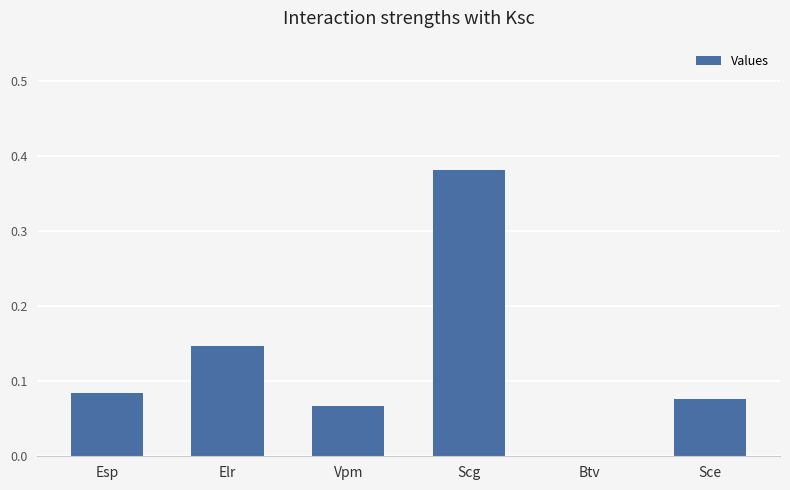

The value at Esp is 0.0. True or false?

False